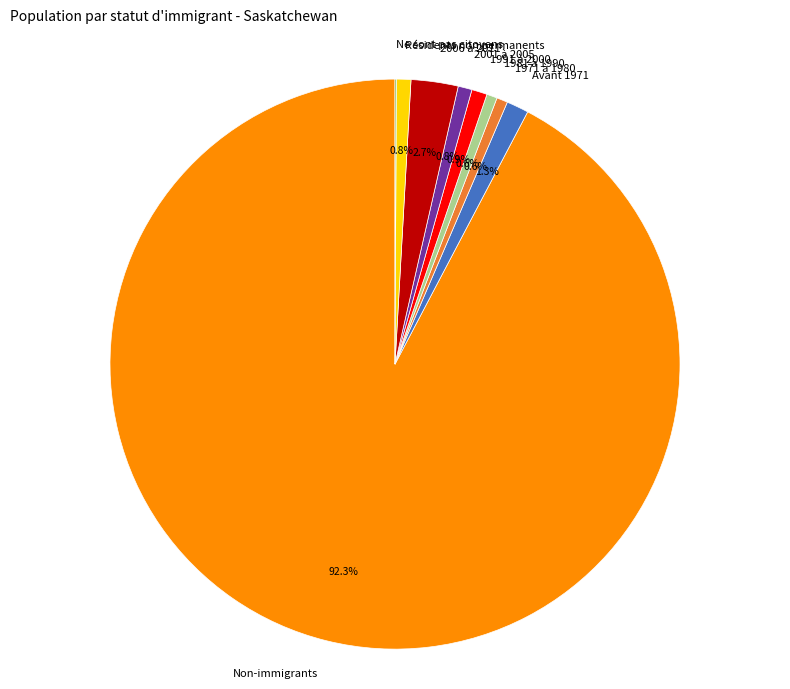

Does Non-immigrants account for over 50% of the chart?

Yes